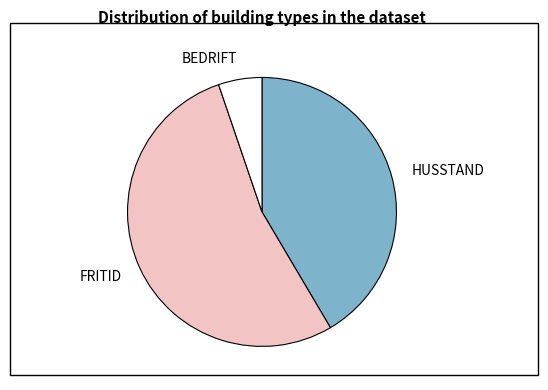

True or false: HUSSTAND accounts for 42% of the total.

True